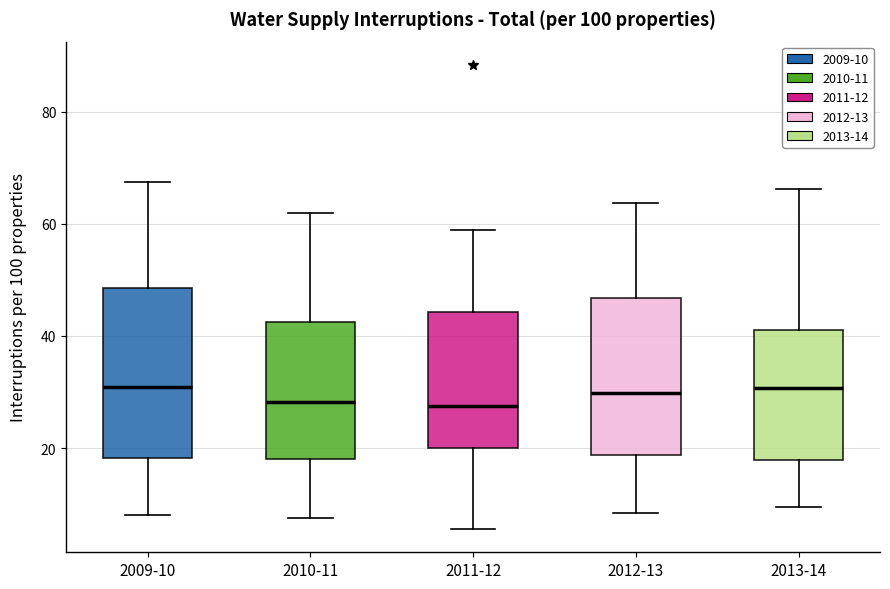

Which box is the tallest, from its lower edge to its upper edge?

2009-10